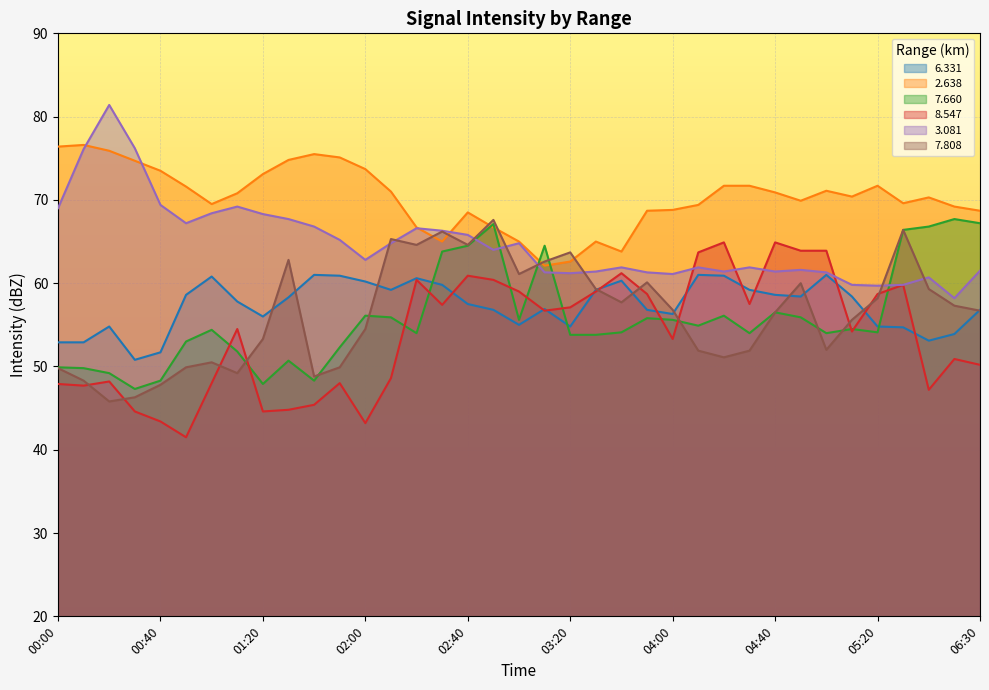

How many categories are shown in the chart?

37